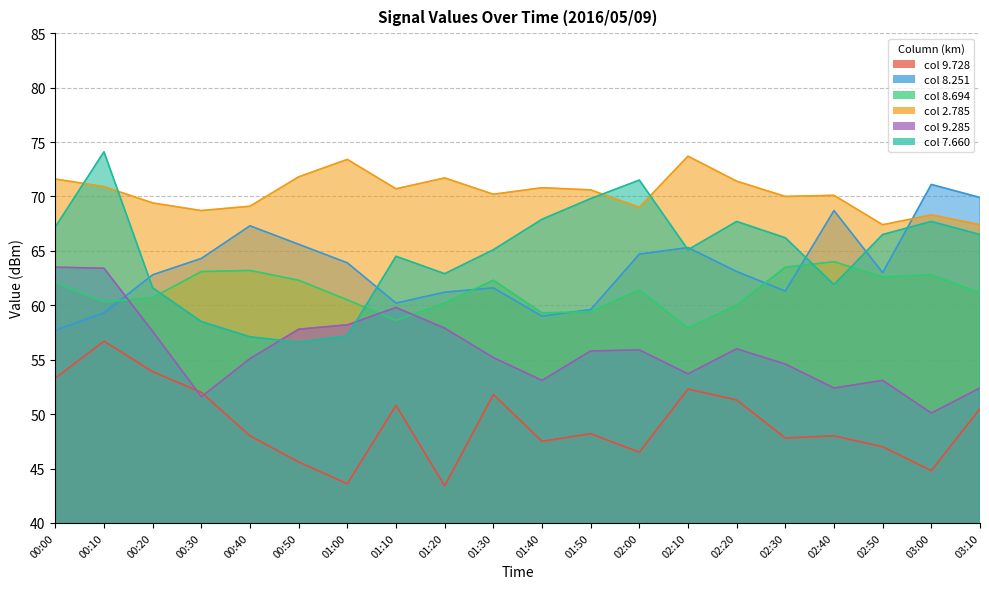

At which category is the sum across all series the highest?

00:10